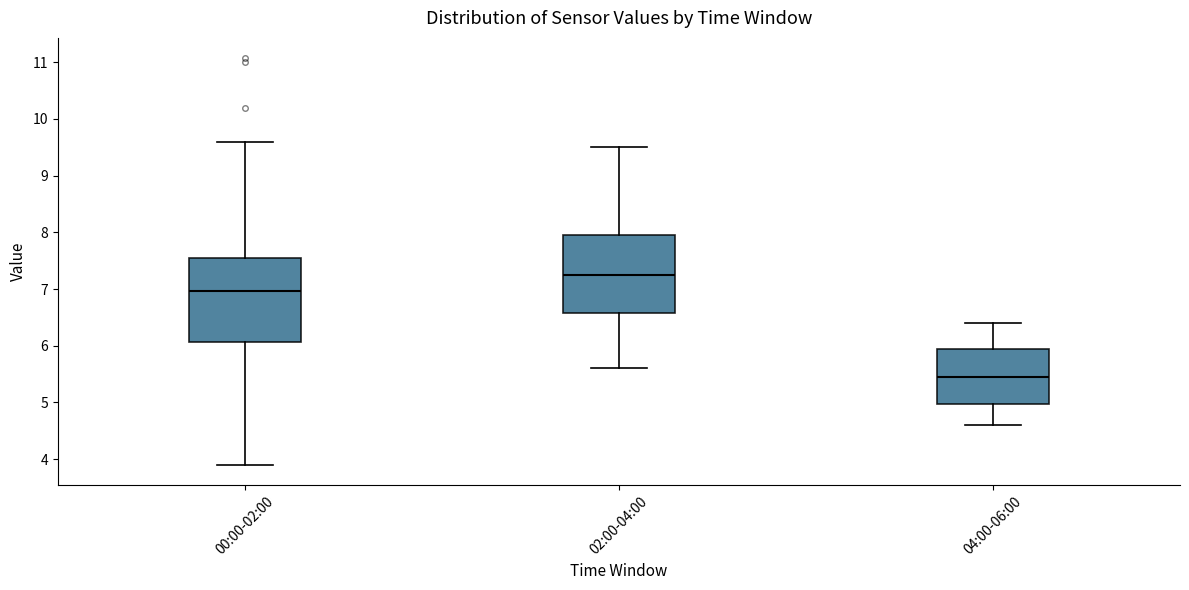

Reading left to right, read every box against the y-axis: the position of its median line, the range the box covers, and the ends of its whiskers. The values are not printed on the chart, so give them approximately, as read against the axis.

00:00-02:00: median 7.0, box 6.1 to 7.5, whiskers 3.9 to 9.6
02:00-04:00: median 7.3, box 6.6 to 8.0, whiskers 5.6 to 9.5
04:00-06:00: median 5.5, box 5.0 to 6.0, whiskers 4.6 to 6.4